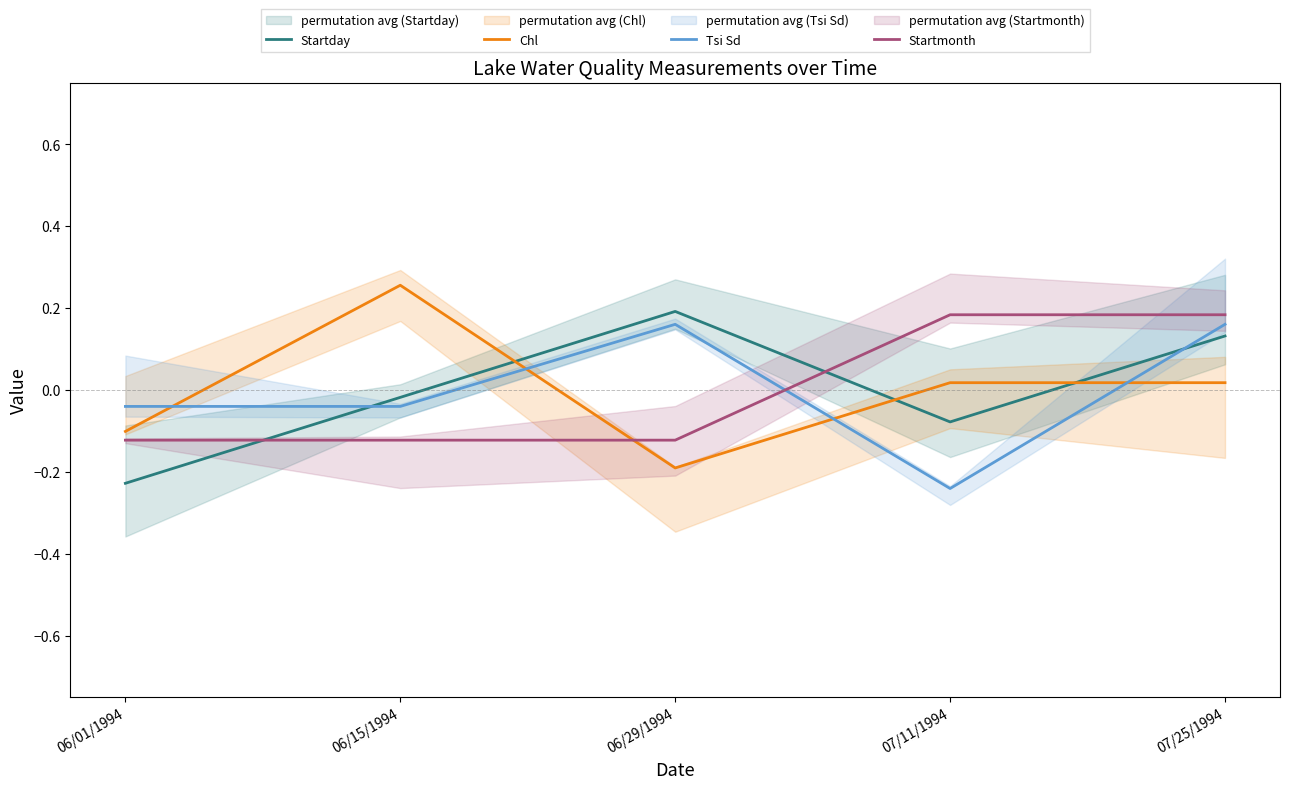

The value of Startmonth at 07/25/1994 is 0.0. True or false?

False